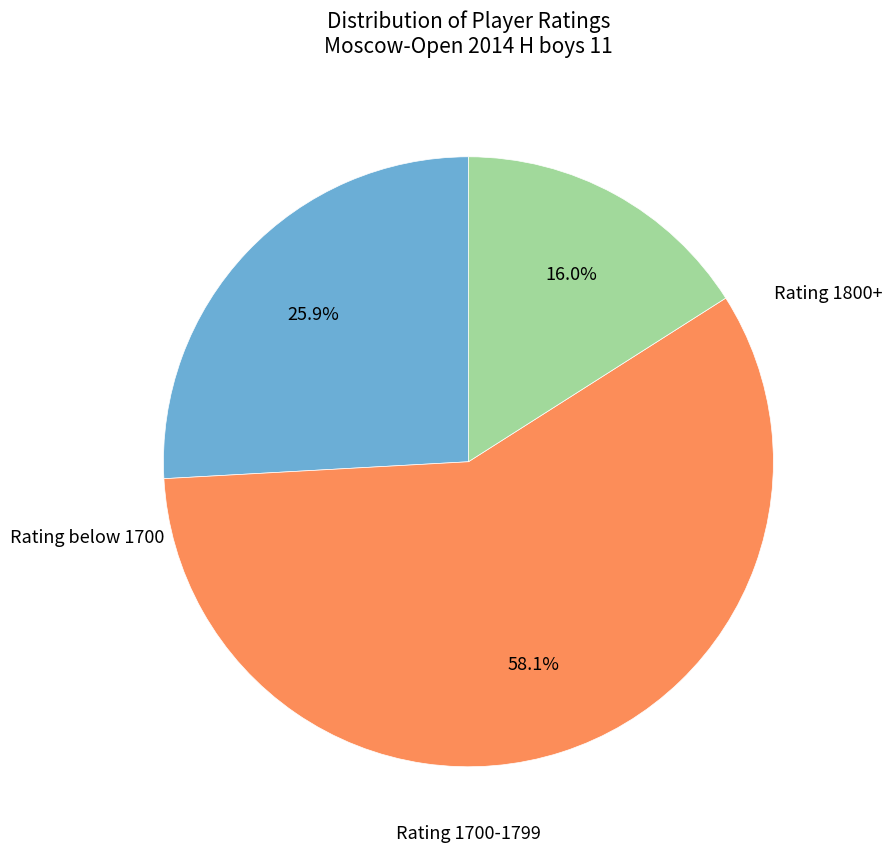

Does any single category account for the majority?

Yes